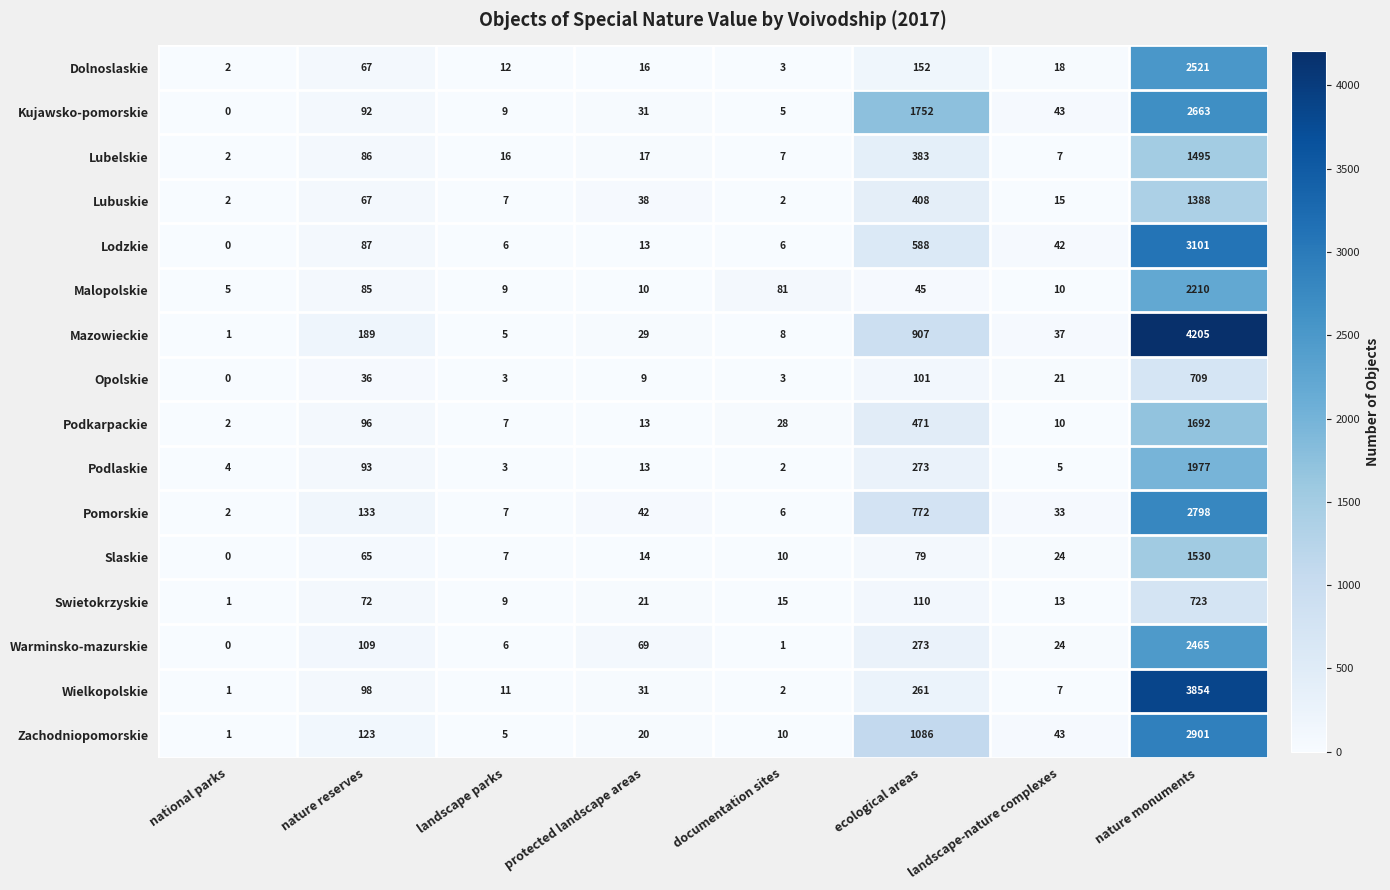

What is the sum of the Pomorskie values at landscape-nature complexes and nature reserves?

166